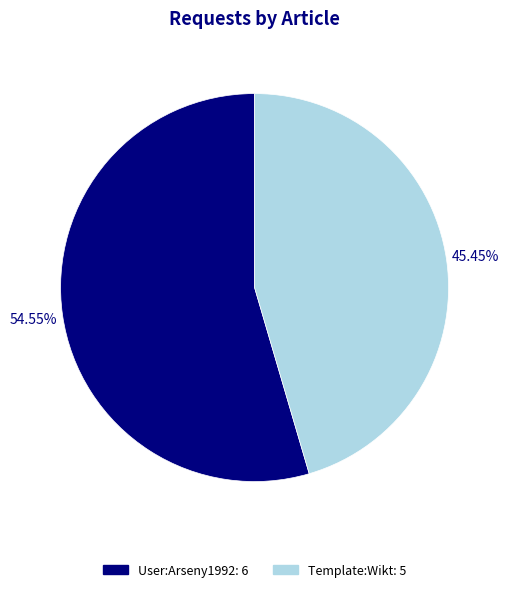

Is there a majority slice in this chart?

Yes